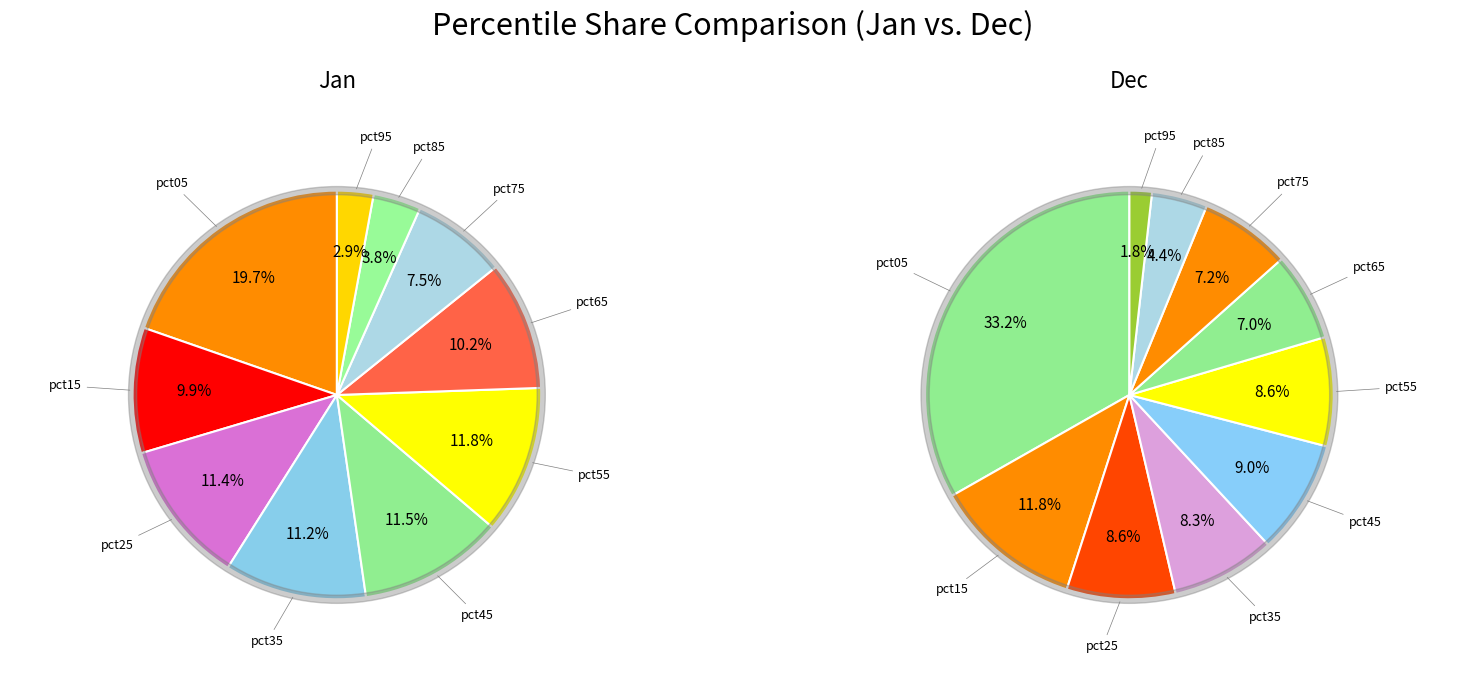

Rank the series by their maximum value, from lowest to highest.

Jan, Dec